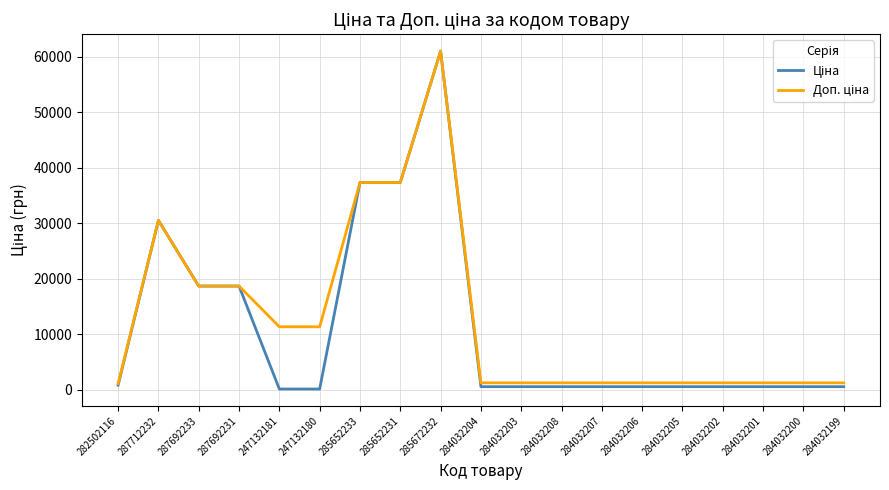

What is the greatest value displayed?

61024.7